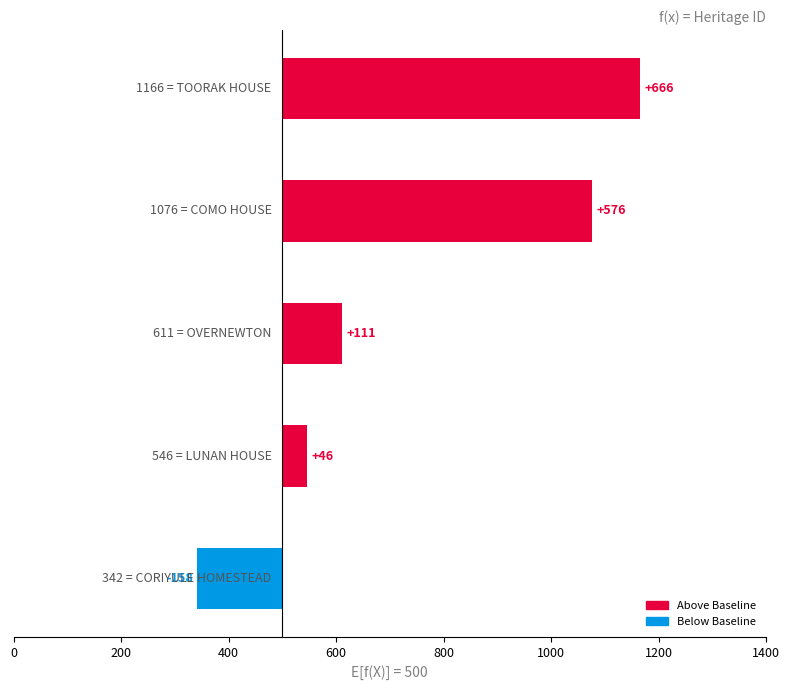

What is the sum of all values?

1241